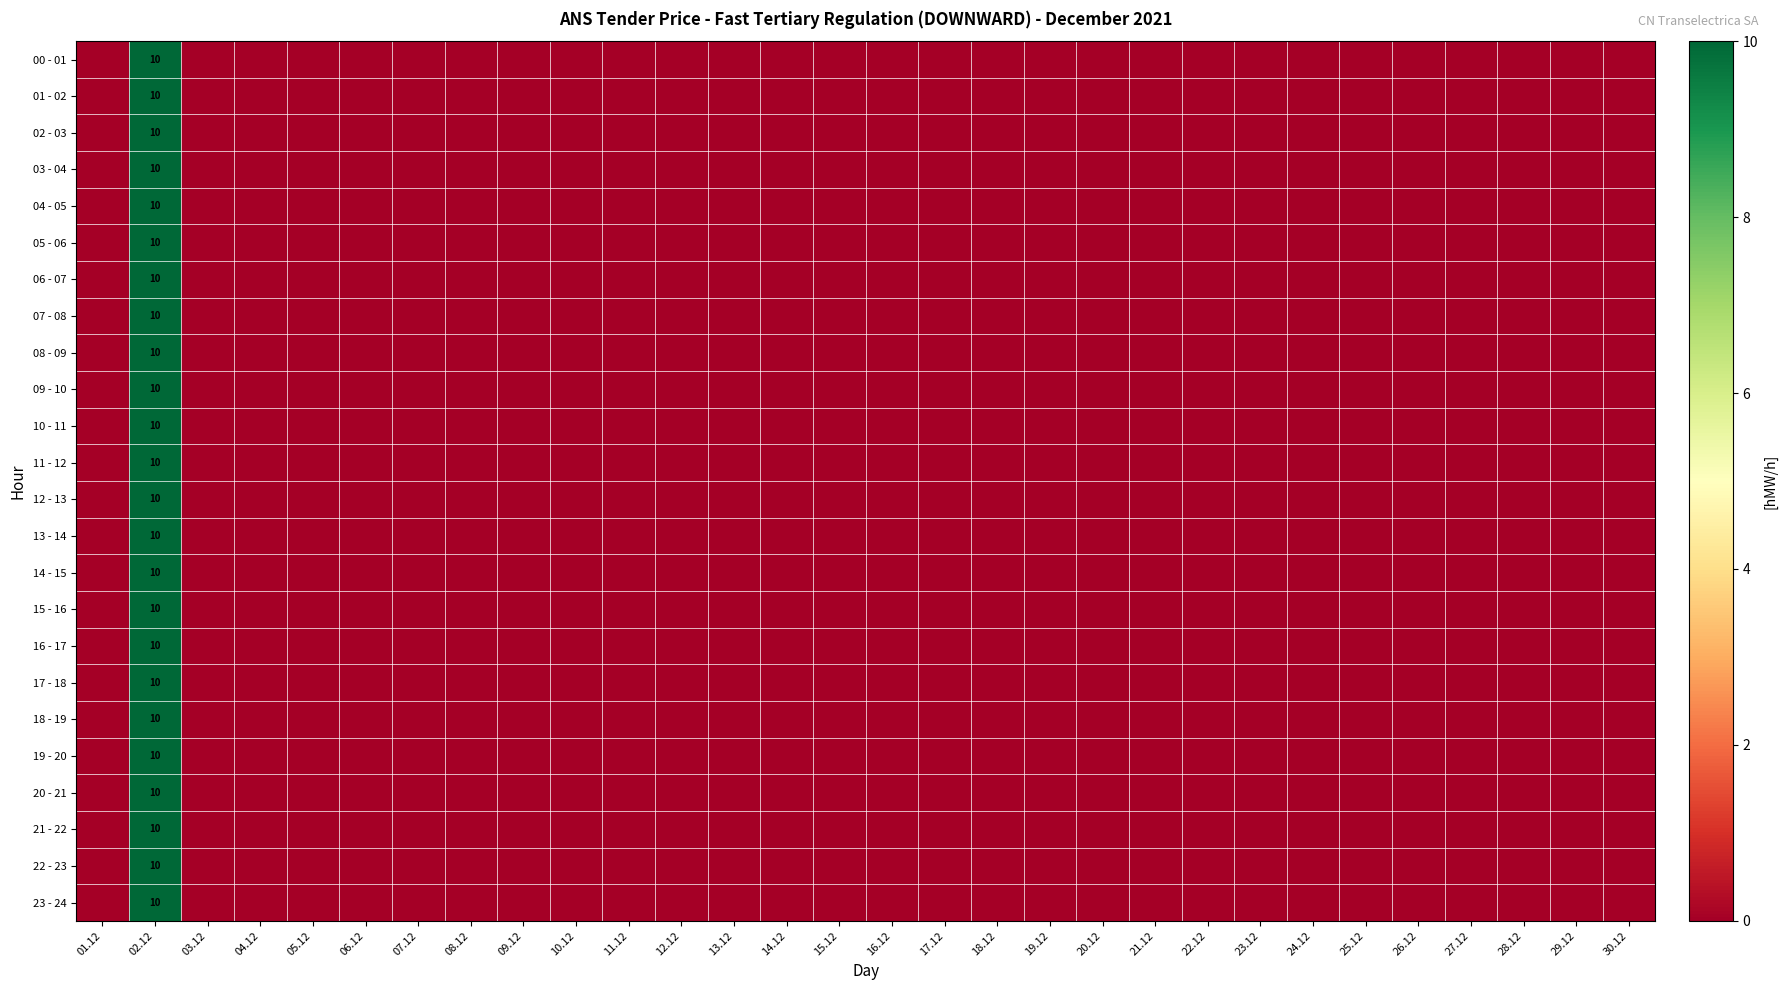

Between 01.12 and 02.12, which series saw the biggest shift?

00 - 01